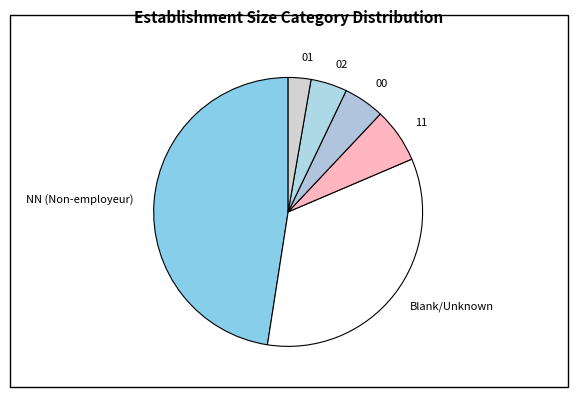

Which has a higher value, 00 or NN (Non-employeur)?

NN (Non-employeur)